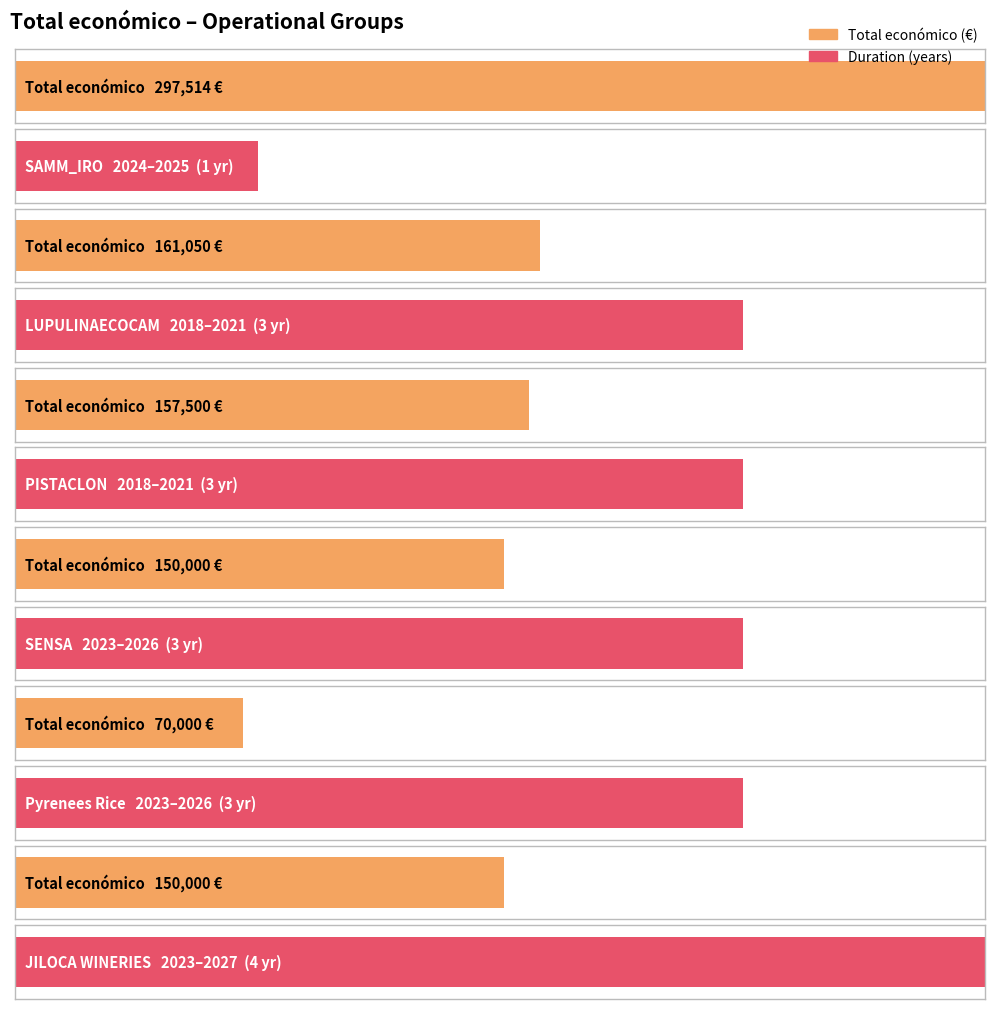

List the labels in order of value, largest first.

SAMM_IRO, LUPULINAECOCAM, PISTACLON, SENSA, JILOCA WINERIES, Pyrenees Rice